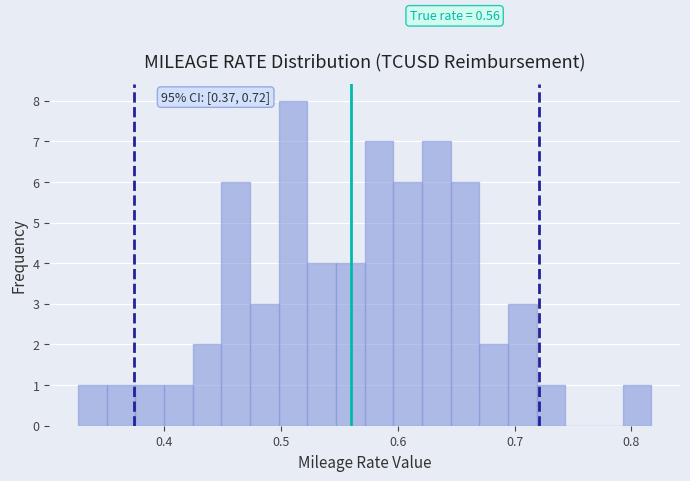

Around what value on the x-axis is the tallest bar? Give the approximate position of its centre, as read against the axis.

0.51